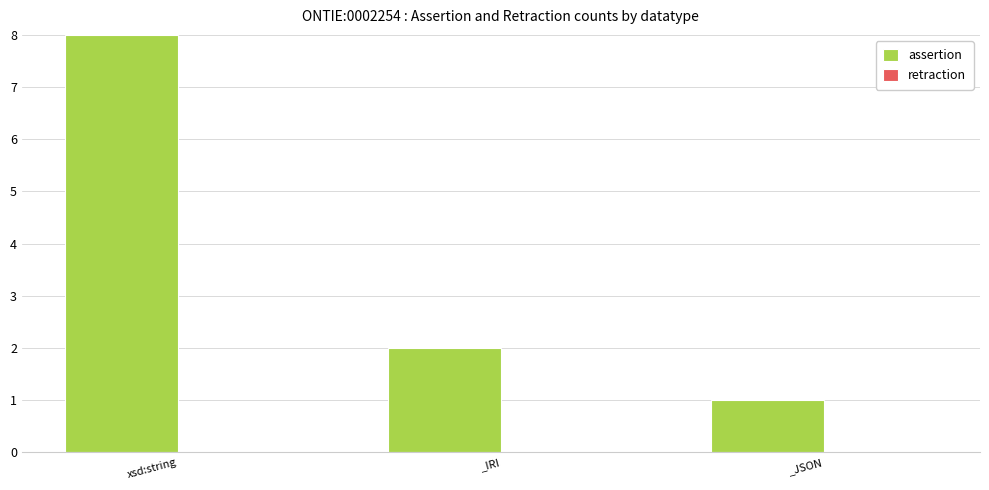

What position from the right is _IRI?

2